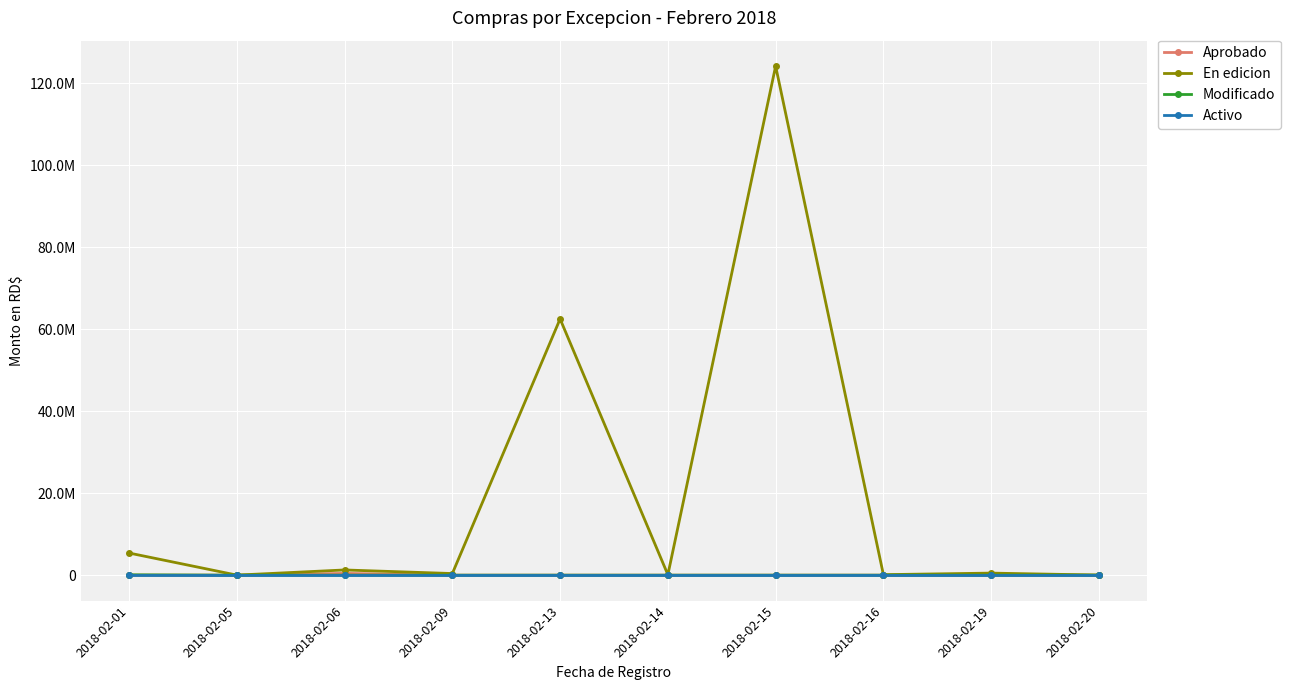

True or false: En edicion and Modificado cross at least once.

False